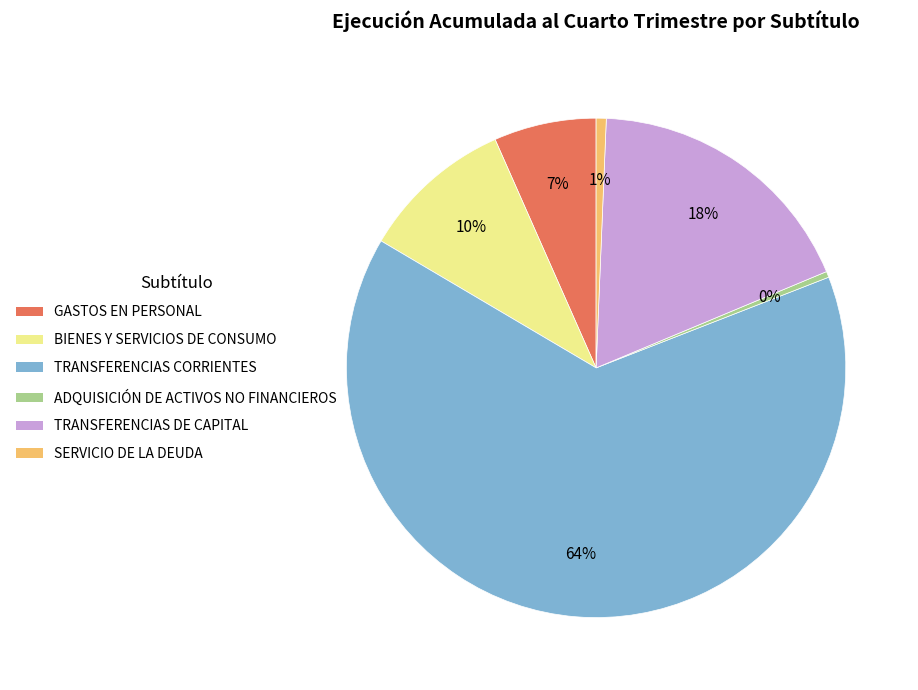

Is the sum of ADQUISICIÓN DE ACTIVOS NO FINANCIEROS and GASTOS EN PERSONAL greater than half?

No